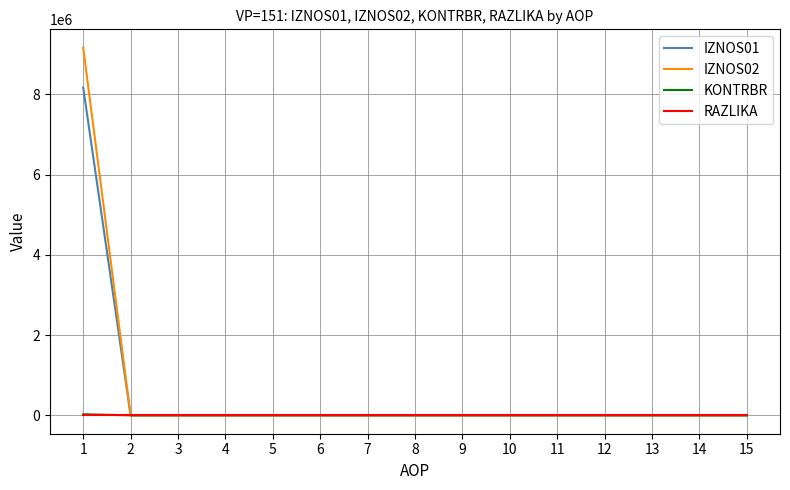

The IZNOS02 series shows -5952165.9 at 11. True or false?

False